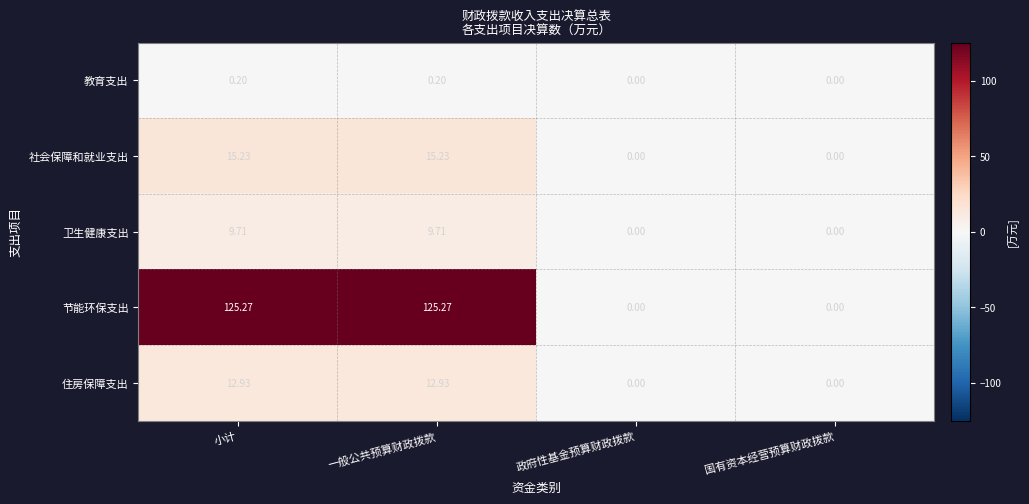

Between 小计 and 政府性基金预算财政拨款, which series saw the biggest shift?

节能环保支出